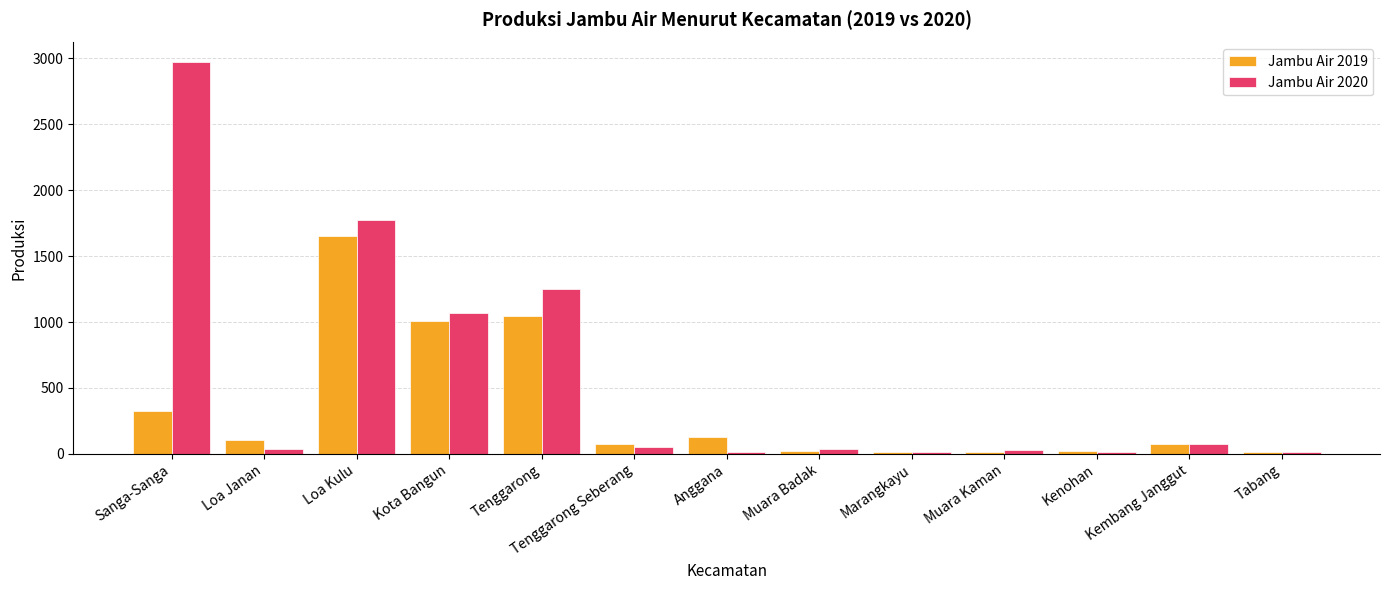

What is the total value across all series at Tenggarong?

2296